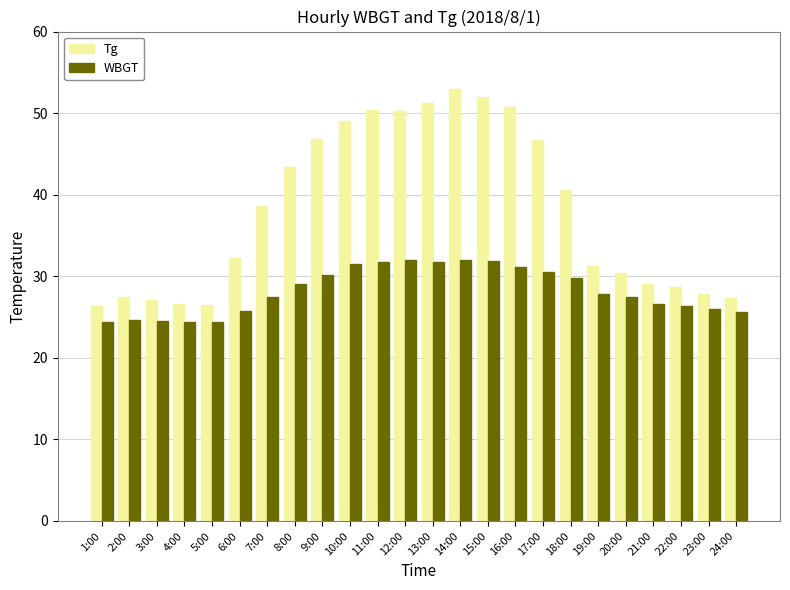

The value of Tg at 14:00 is 78.4. True or false?

False